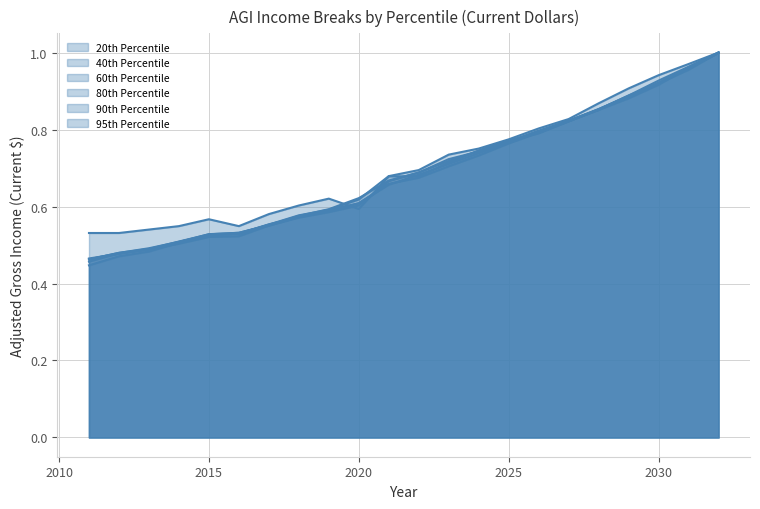

The 40th Percentile series shows 0.7 at 2014. True or false?

False